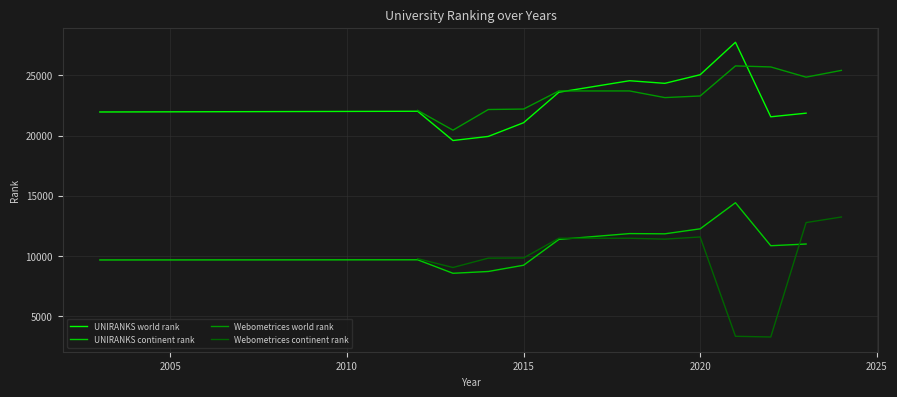

True or false: UNIRANKS continent rank and UNIRANKS world rank intersect in this chart.

False